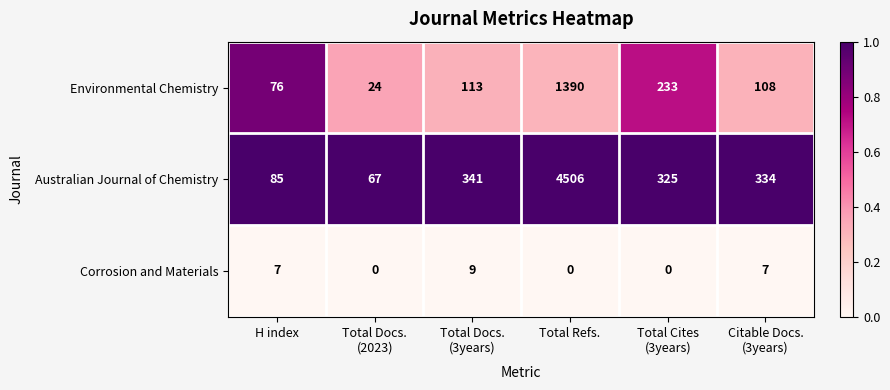

At Total Refs., list the series in order from smallest to largest.

Corrosion and Materials, Environmental Chemistry, Australian Journal of Chemistry